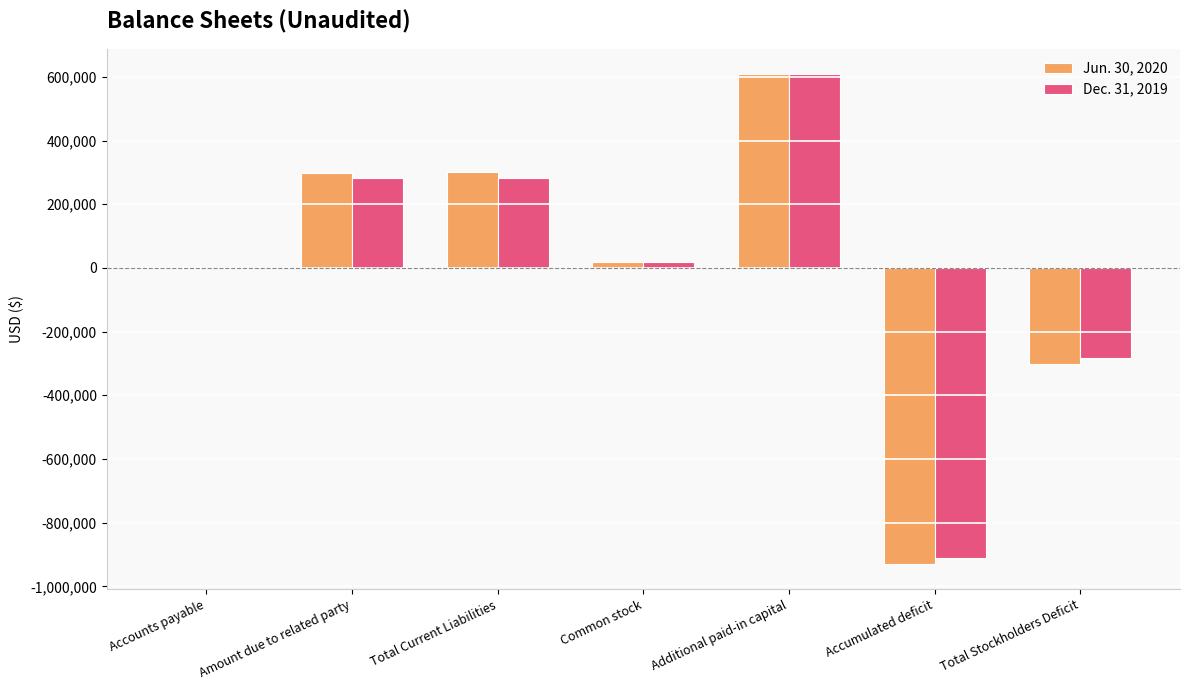

At which category is the sum across all series the highest?

Additional paid-in capital